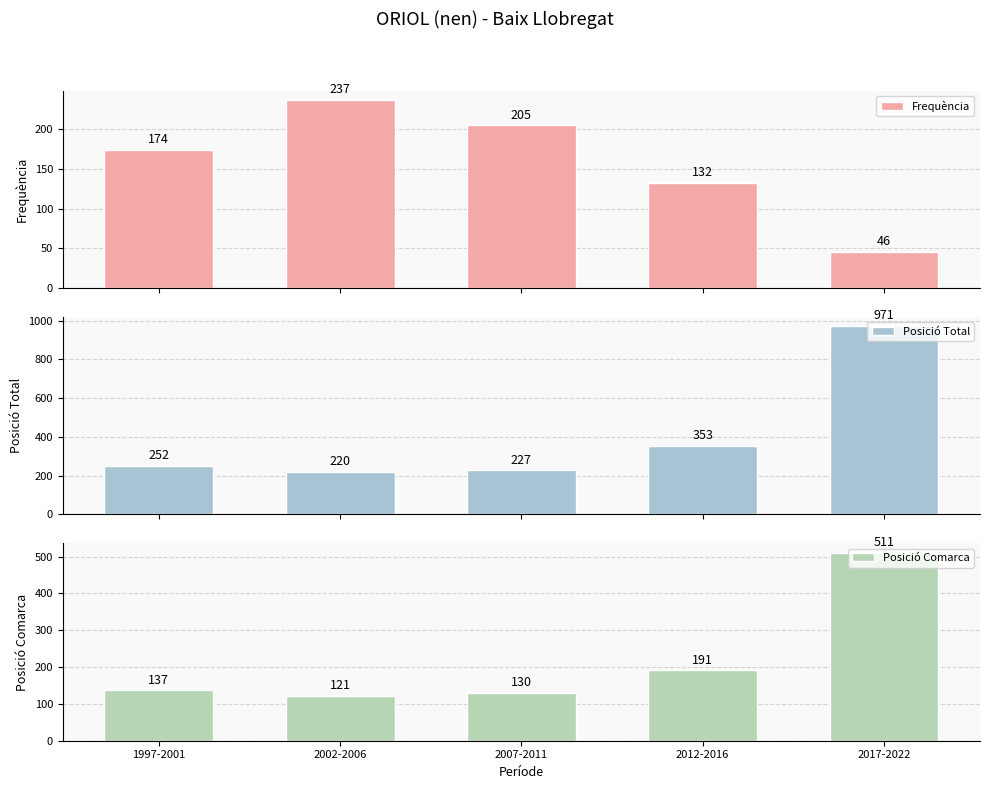

What is the minimum value for Frequència?

46